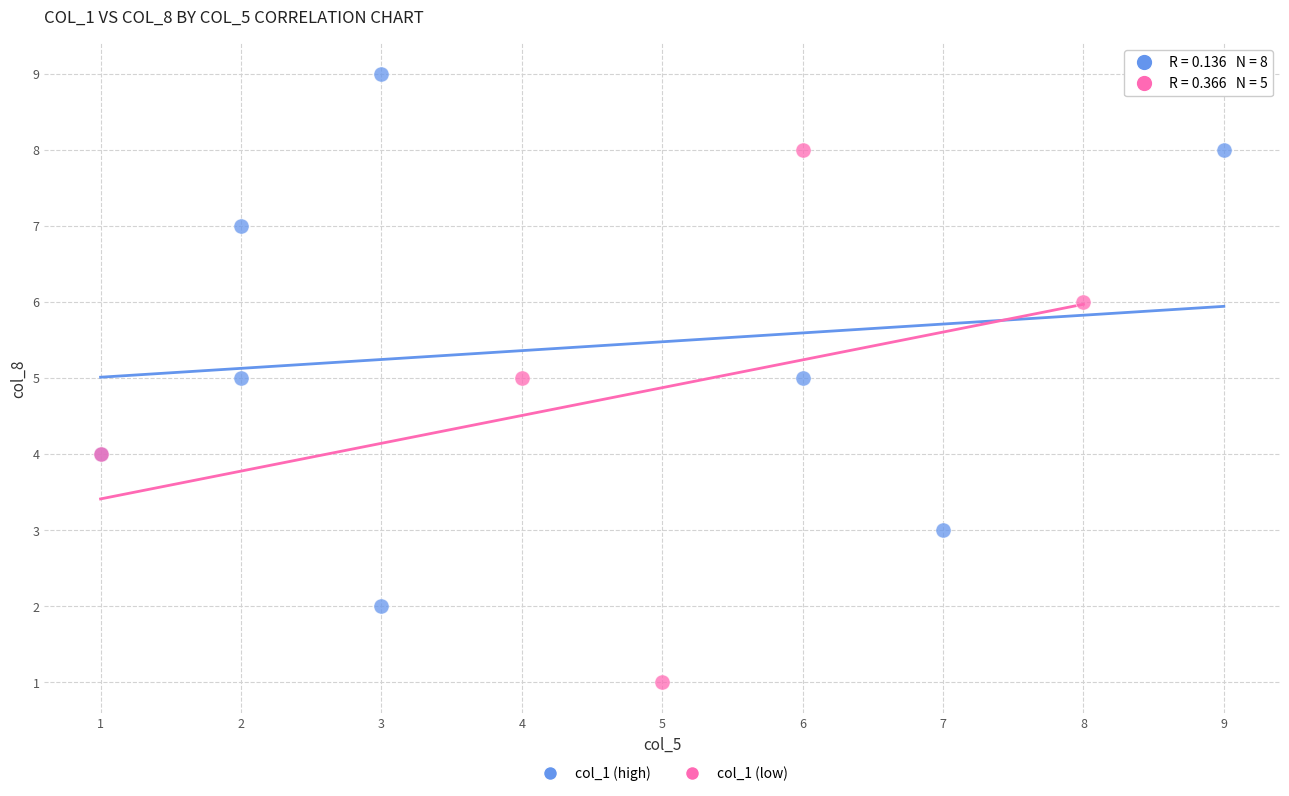

Which series reaches the minimum Y coordinate?

col_1 (low)